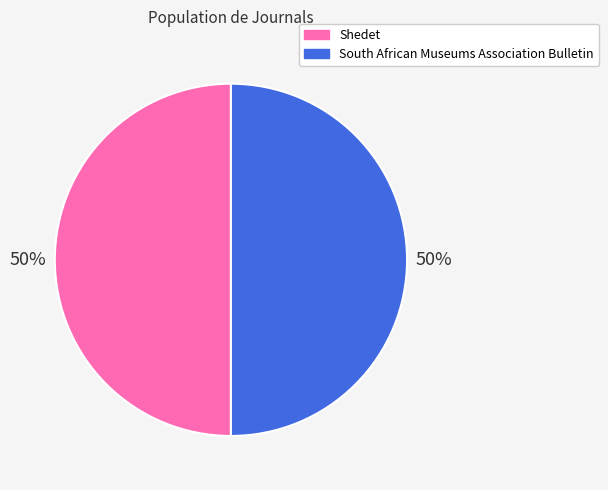

The South African Museums Association Bulletin slice represents 50% of the pie. True or false?

True